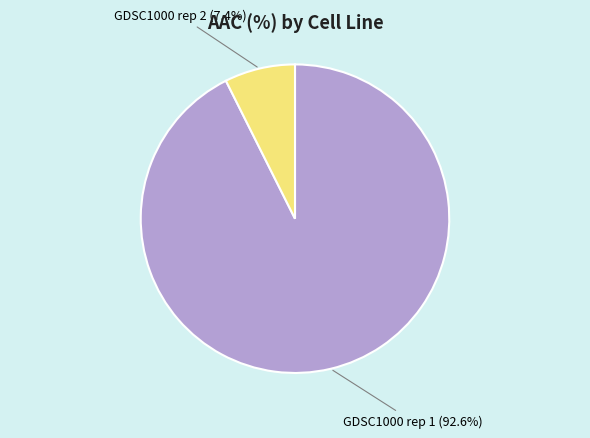

Is there a majority slice in this chart?

Yes